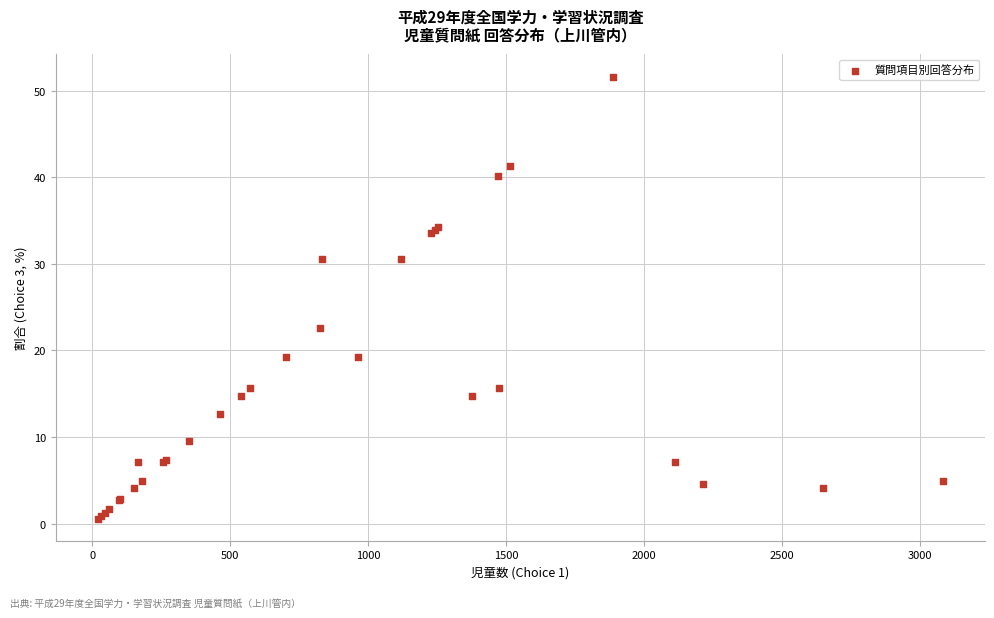

What Y value in the scatter plot is closest to 26?

22.5